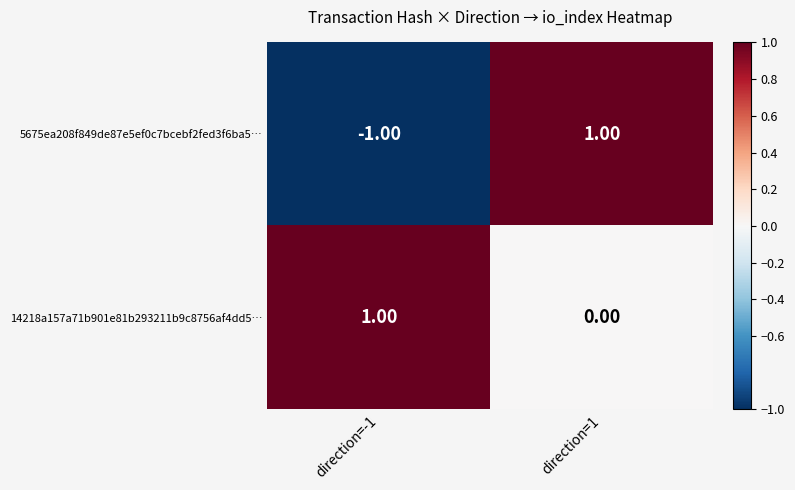

How many categories are shown in the chart?

2